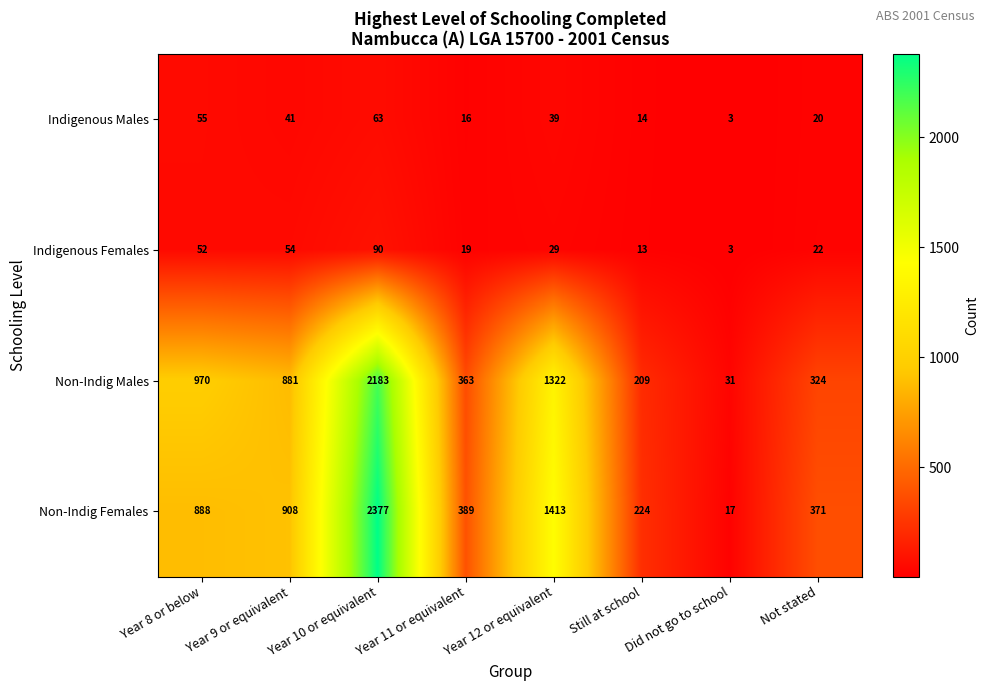

The value of Non-Indig Females at Still at school is 86. True or false?

False